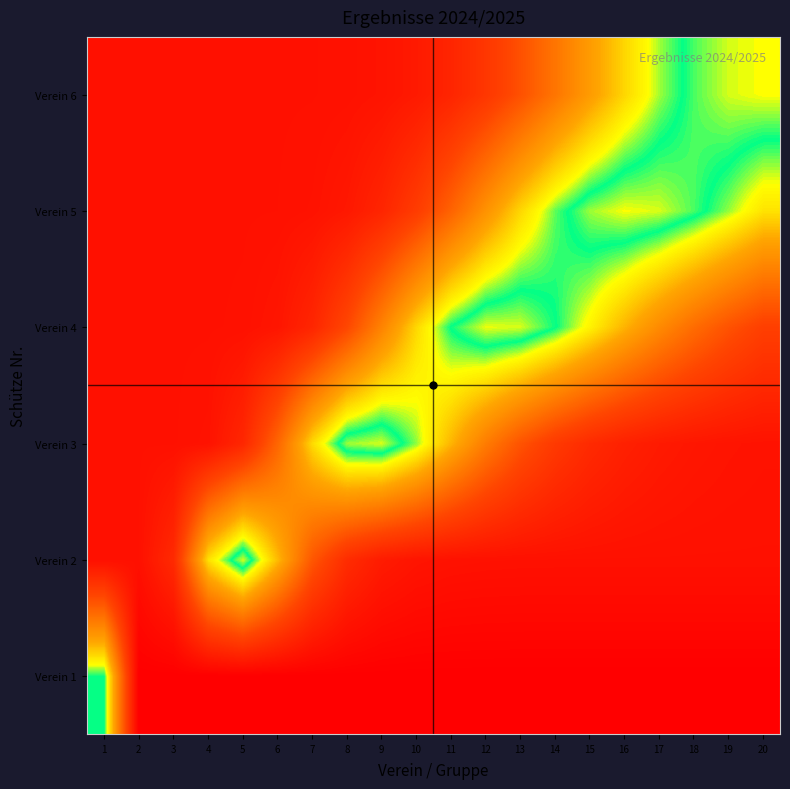

What is the total value across all series at 9?

1.2